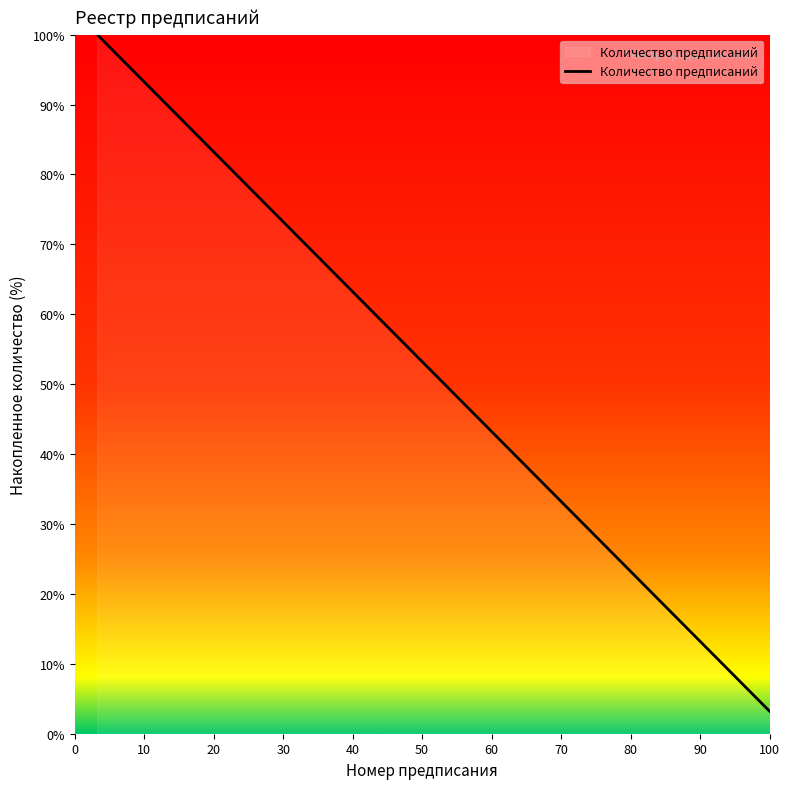

What is the greatest value displayed?

100.0